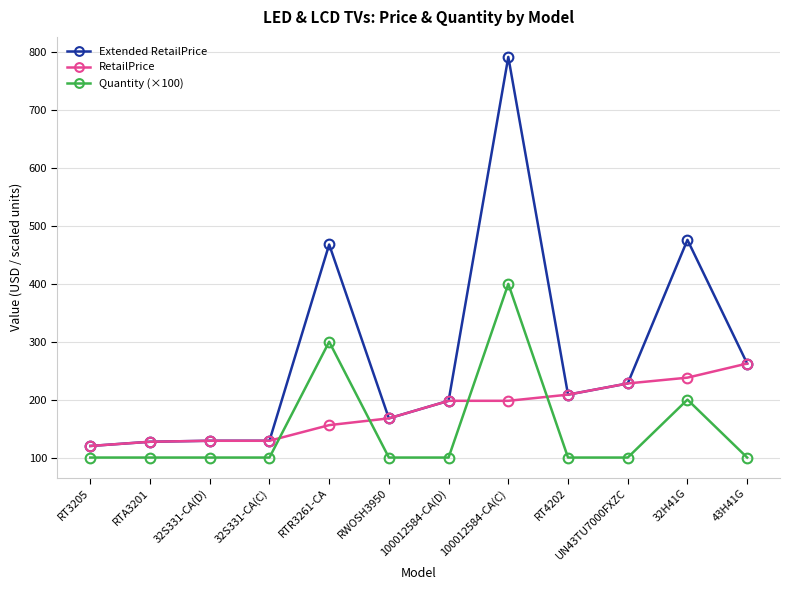

Which series has the widest spread of values?

Extended RetailPrice